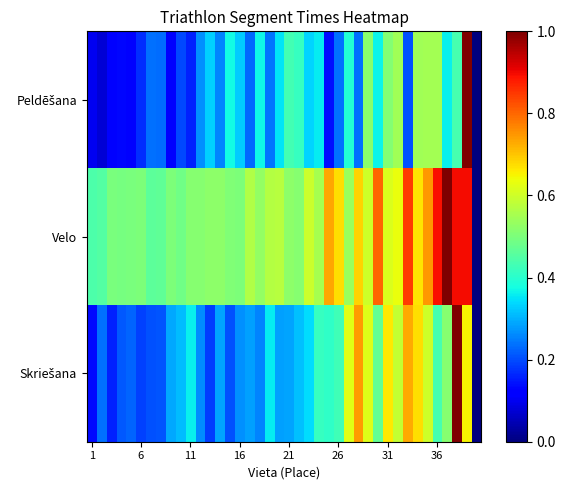

Which series has the largest total across all categories?

Velo